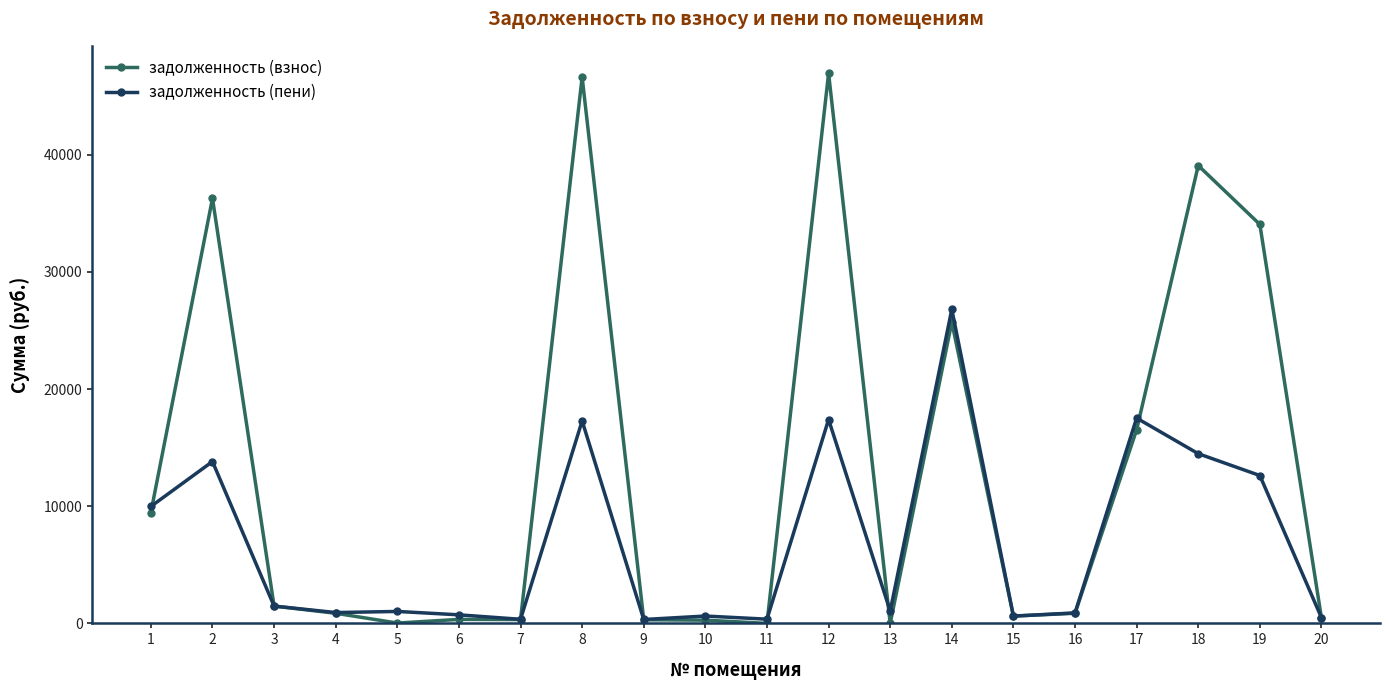

Which series has the largest total across all categories?

задолженность (взнос)